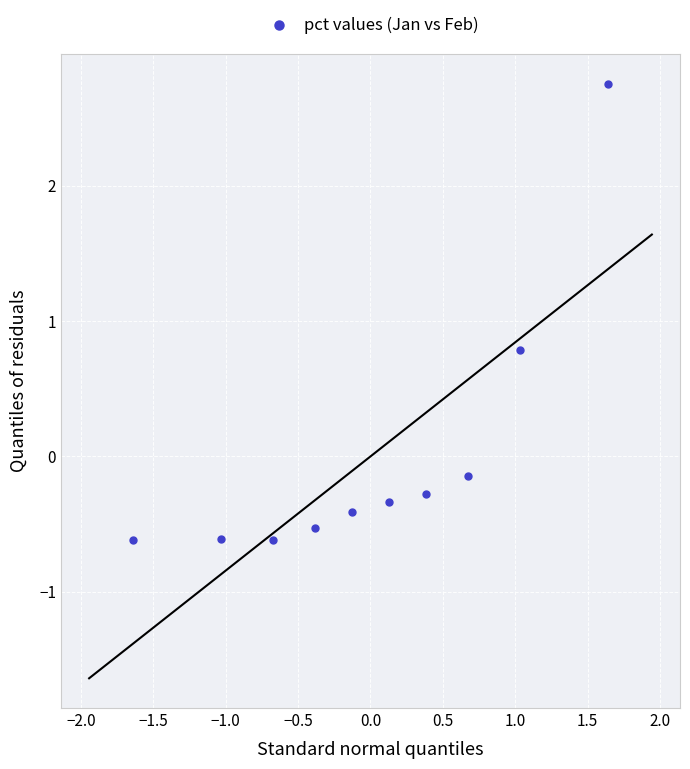

What is the range of X values (max minus min)?

3.3